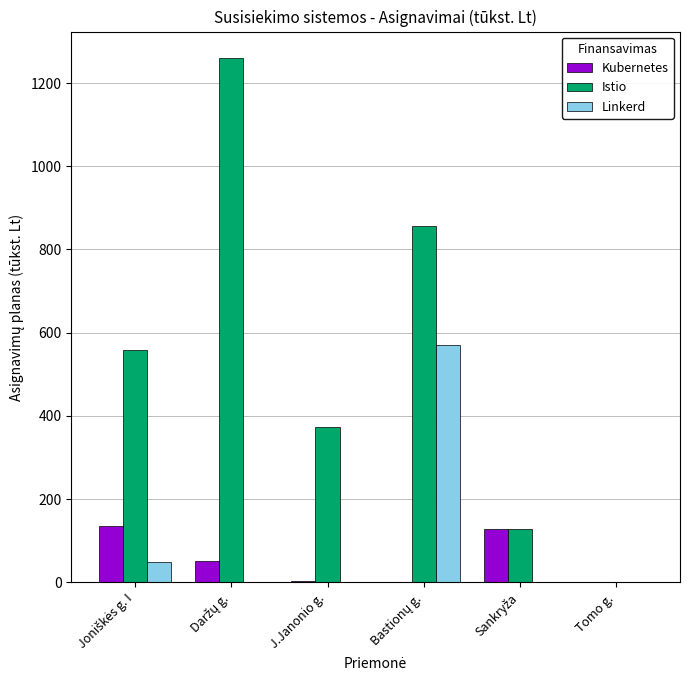

What is the maximum value for Linkerd?

570.5